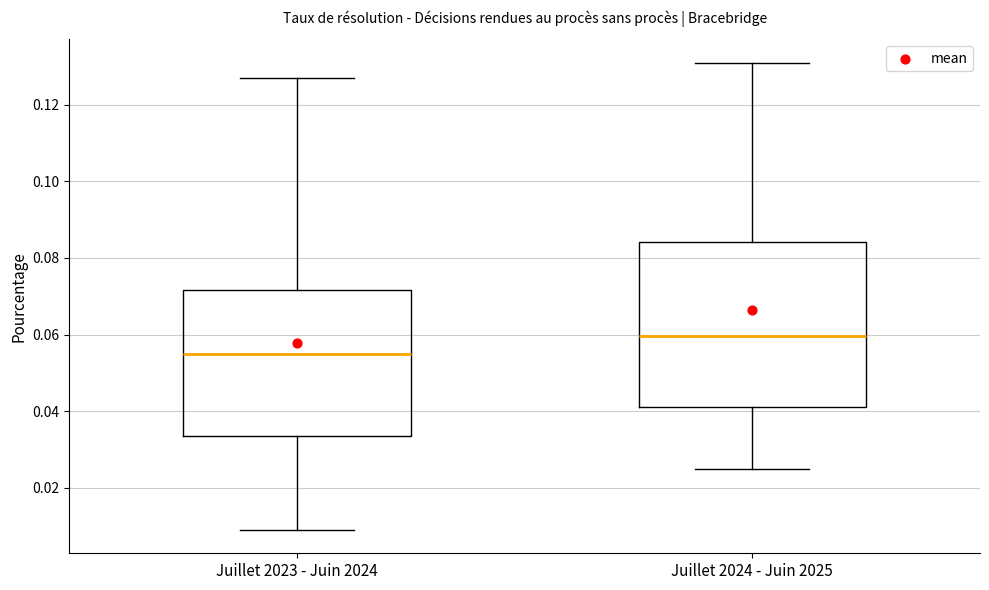

Where does the lower whisker of the box for Juillet 2024 - Juin 2025 end on the y-axis? The values are not printed on the chart, so give them approximately, as read against the axis.

0.026